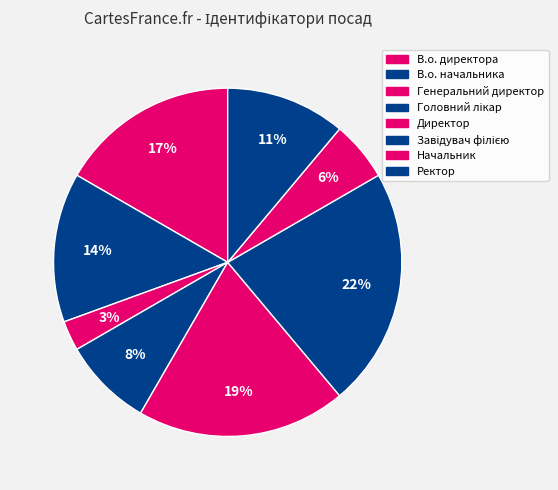

To the nearest percent, what percentage of the pie is В.о. директора?

17%